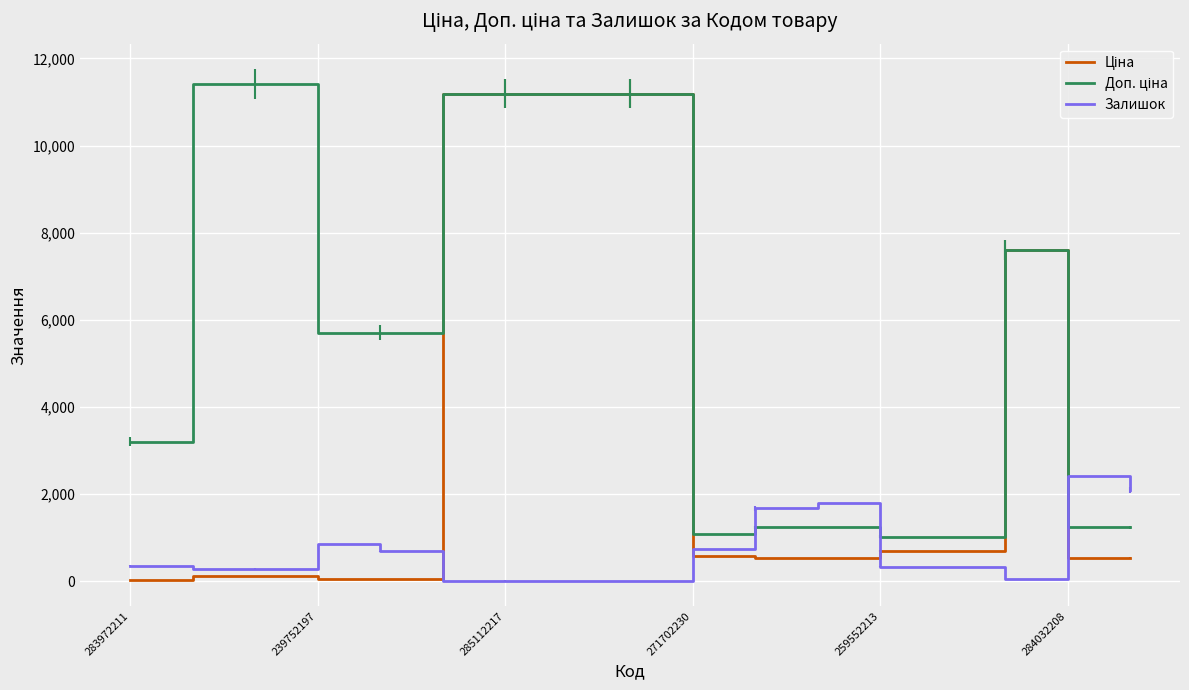

Count the number of categories in the chart.

17